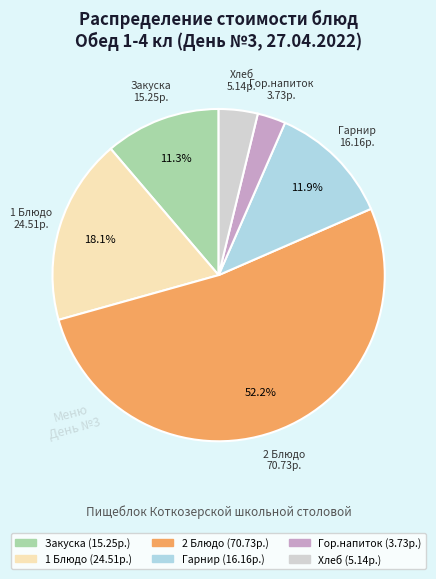

Which category has the smallest portion of the pie?

Гор.напиток